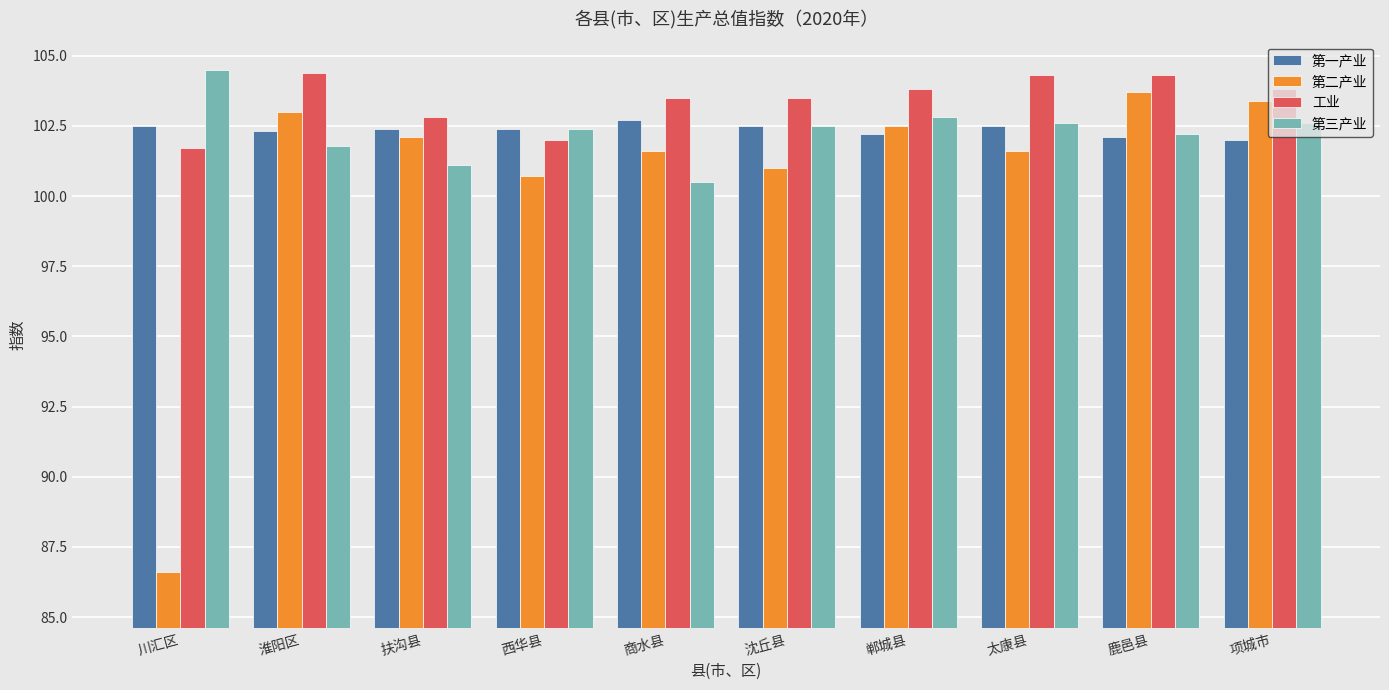

Which series has the largest range (max minus min)?

第二产业